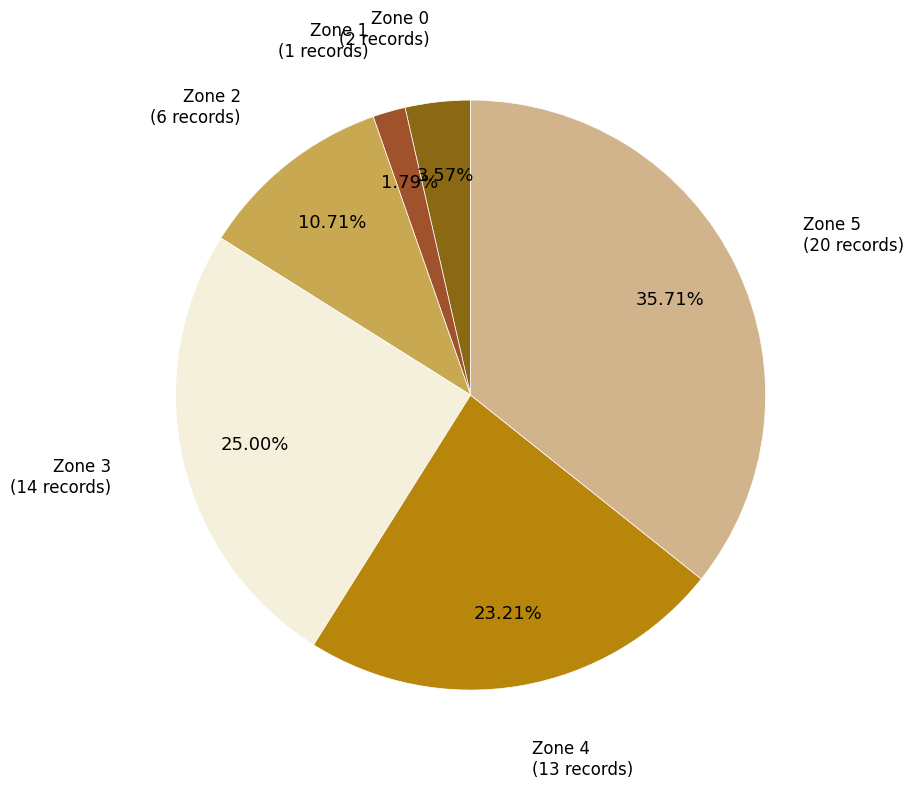

How many slices are in this pie chart?

6